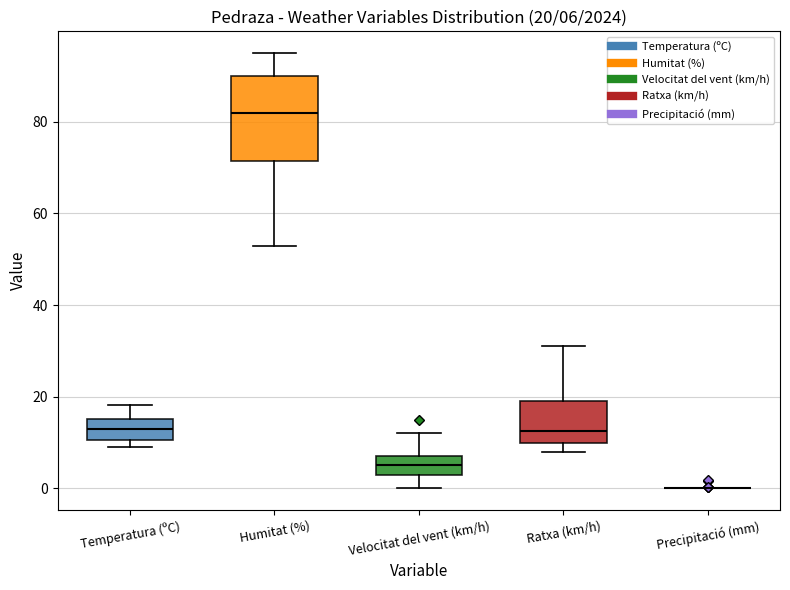

Comparing the boxes themselves (not the whiskers), which one is the tallest?

Humitat (%)